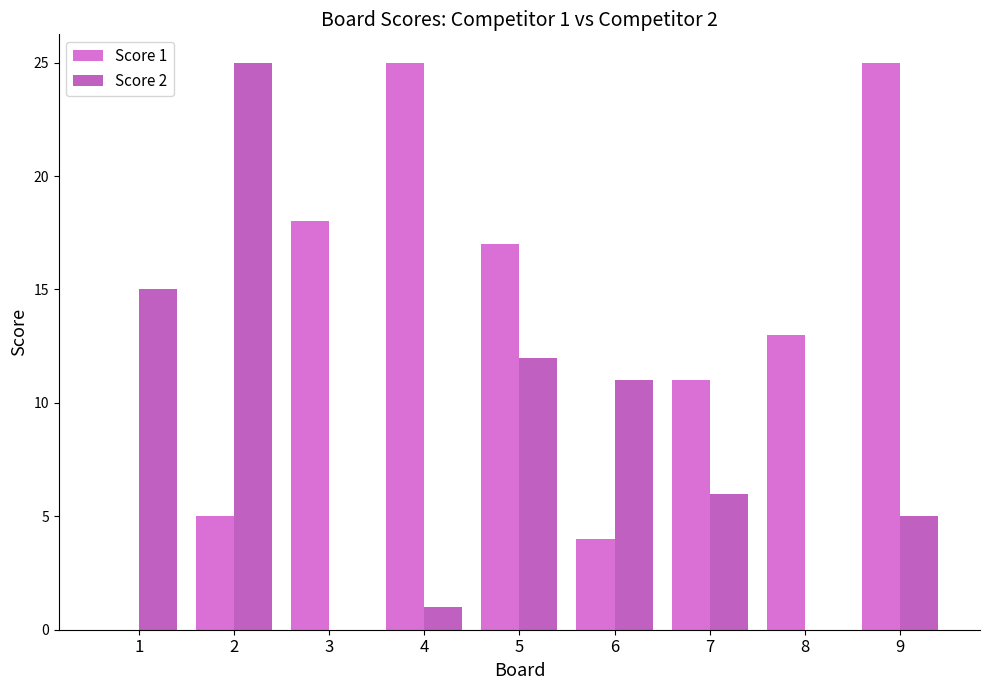

What is the difference between the maximum and minimum values in the Score 2 series?

25